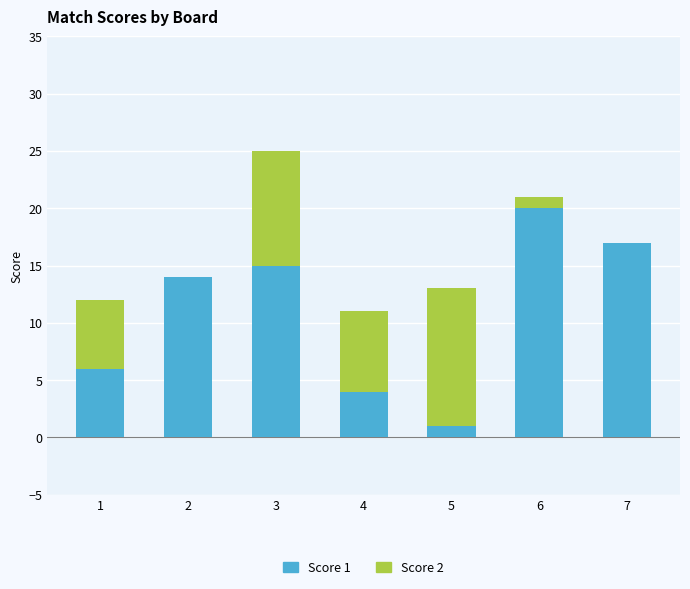

True or false: Score 1 has a value of 3 at 2.

False